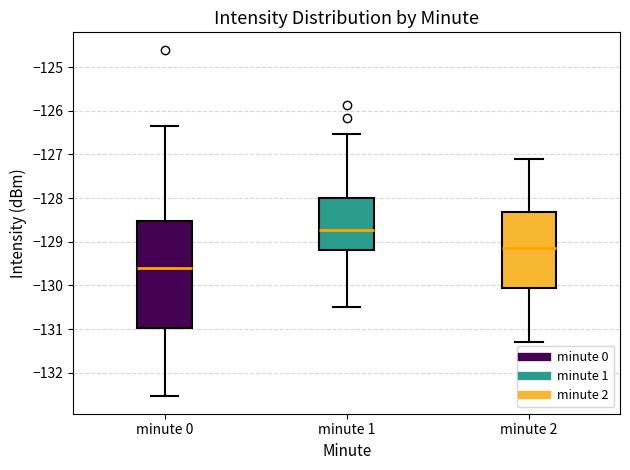

Reading left to right, read every box against the y-axis: the position of its median line, the range the box covers, and the ends of its whiskers. The values are not printed on the chart, so give them approximately, as read against the axis.

minute 0: median -129.6, box -131.0 to -128.5, whiskers -132.5 to -126.3
minute 1: median -128.7, box -129.2 to -128.0, whiskers -130.5 to -126.5
minute 2: median -129.1, box -130.0 to -128.3, whiskers -131.3 to -127.1